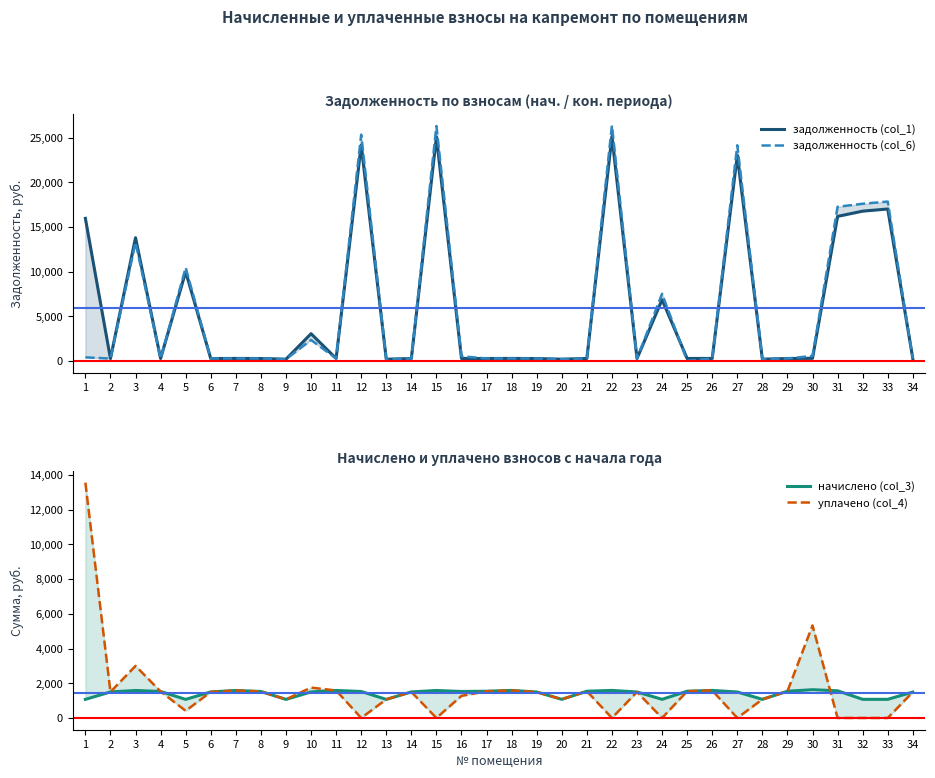

At how many categories does at least one series exceed 10961?

9